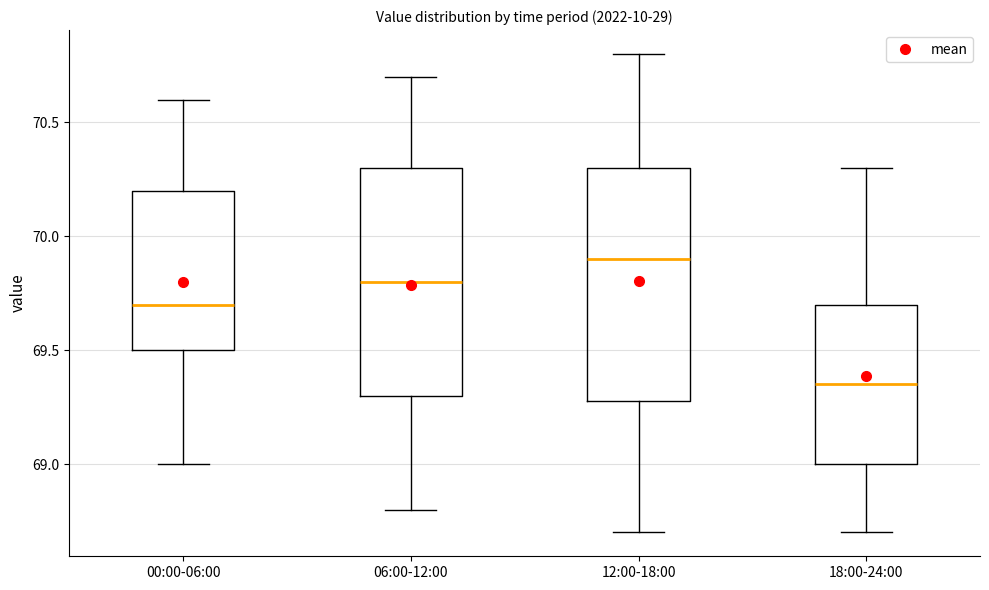

Reading left to right, transcribe this box plot: for each box, give where its median line is, the range the box spans, and where its two whiskers end, as read against the y-axis. The values are not printed on the chart, so give them approximately, as read against the axis.

00:00-06:00: median 69.70, box 69.50 to 70.20, whiskers 69.00 to 70.60
06:00-12:00: median 69.80, box 69.30 to 70.30, whiskers 68.80 to 70.70
12:00-18:00: median 69.90, box 69.30 to 70.30, whiskers 68.70 to 70.80
18:00-24:00: median 69.35, box 69.00 to 69.70, whiskers 68.70 to 70.30